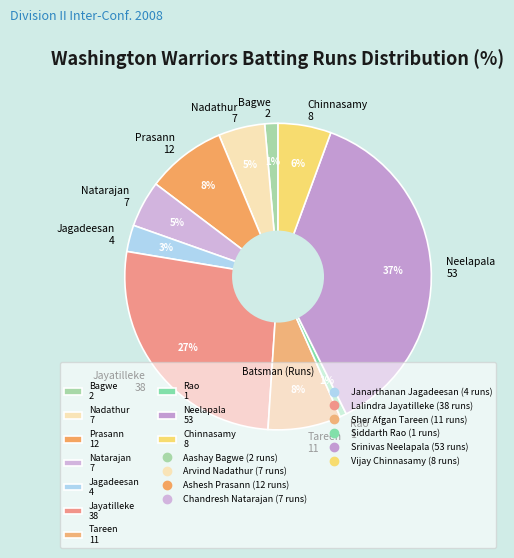

To the nearest percent, what is the difference between the largest and smallest slice percentages?

36%